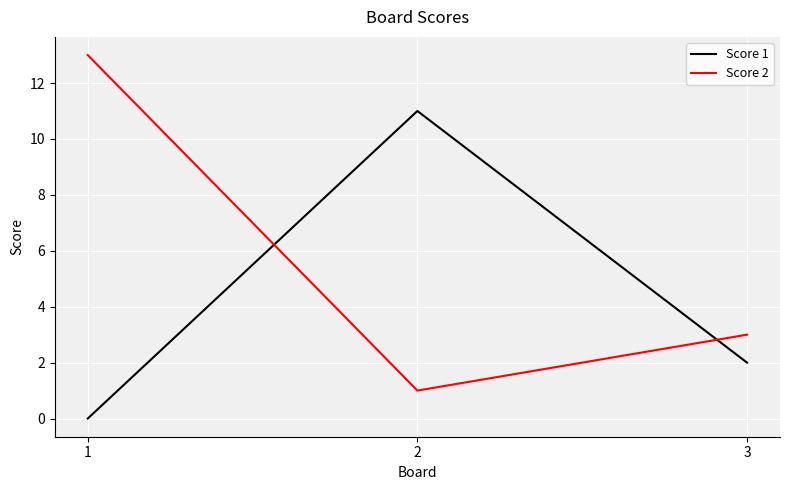

Where is Score 1 nearest to the value 5?

3